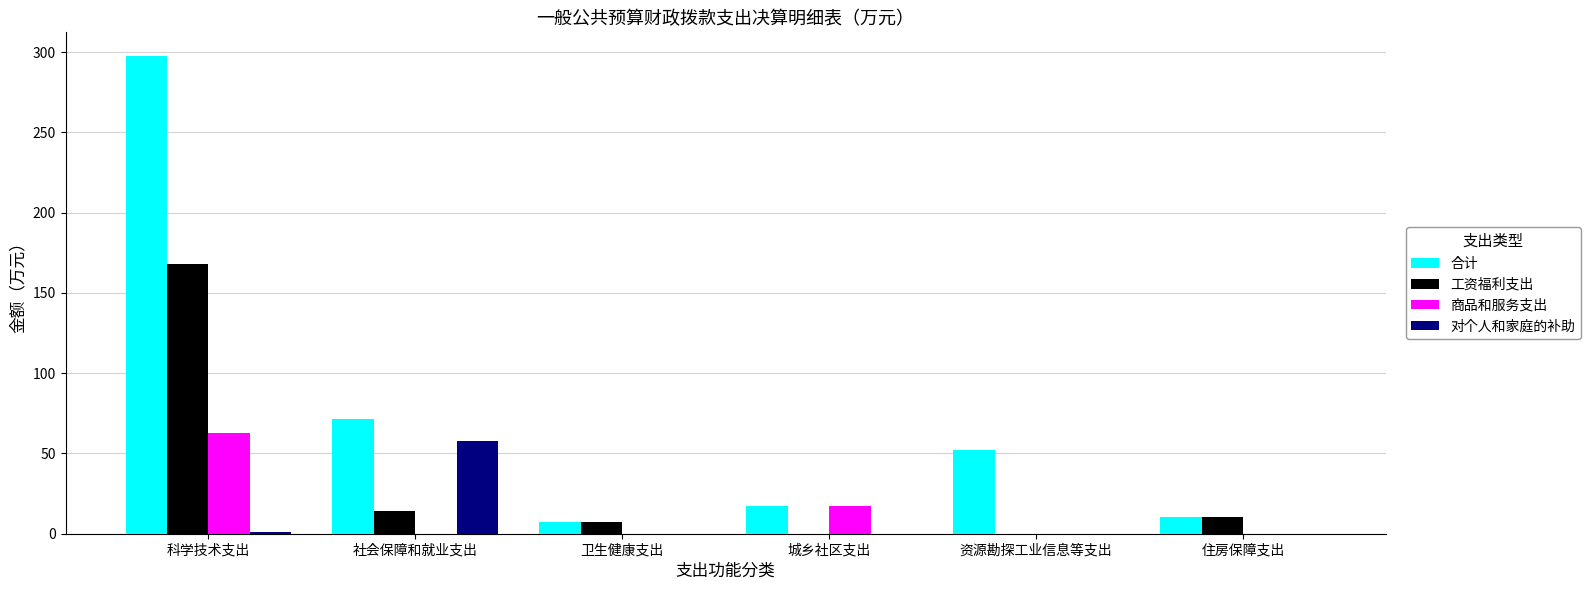

What is the total value across all series at 卫生健康支出?

14.3